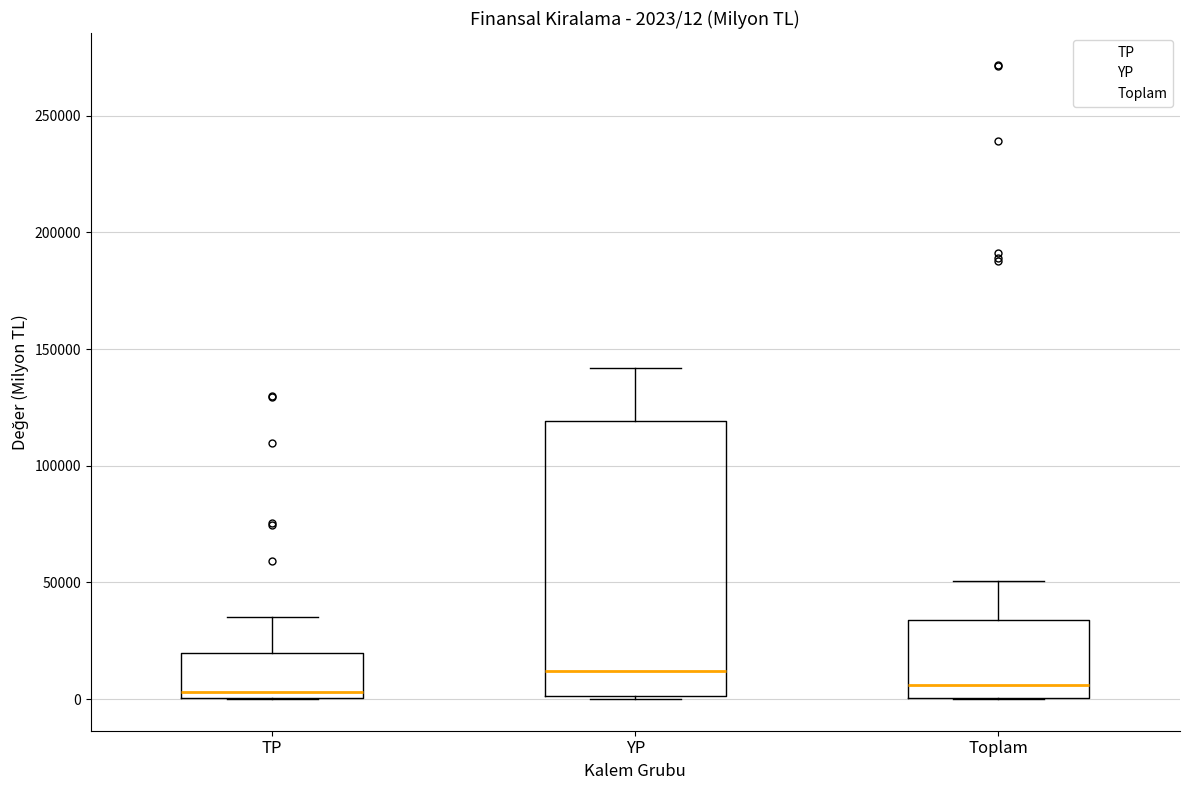

Which box is the tallest, from its lower edge to its upper edge?

YP